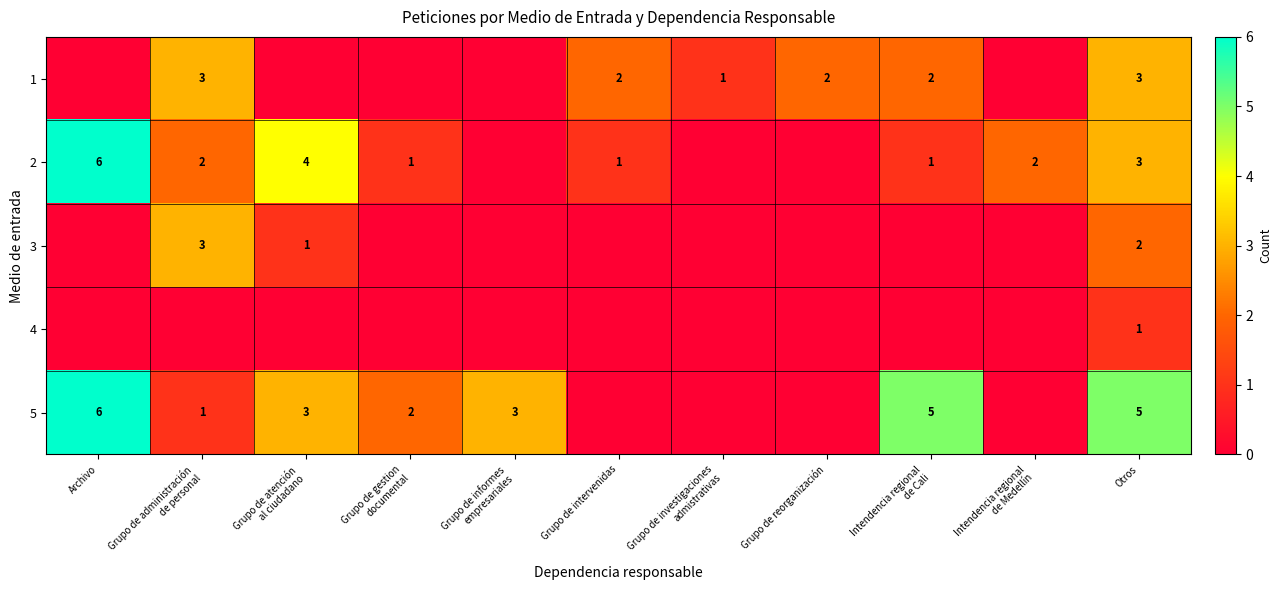

The value of 3 at Otros is 4. True or false?

False